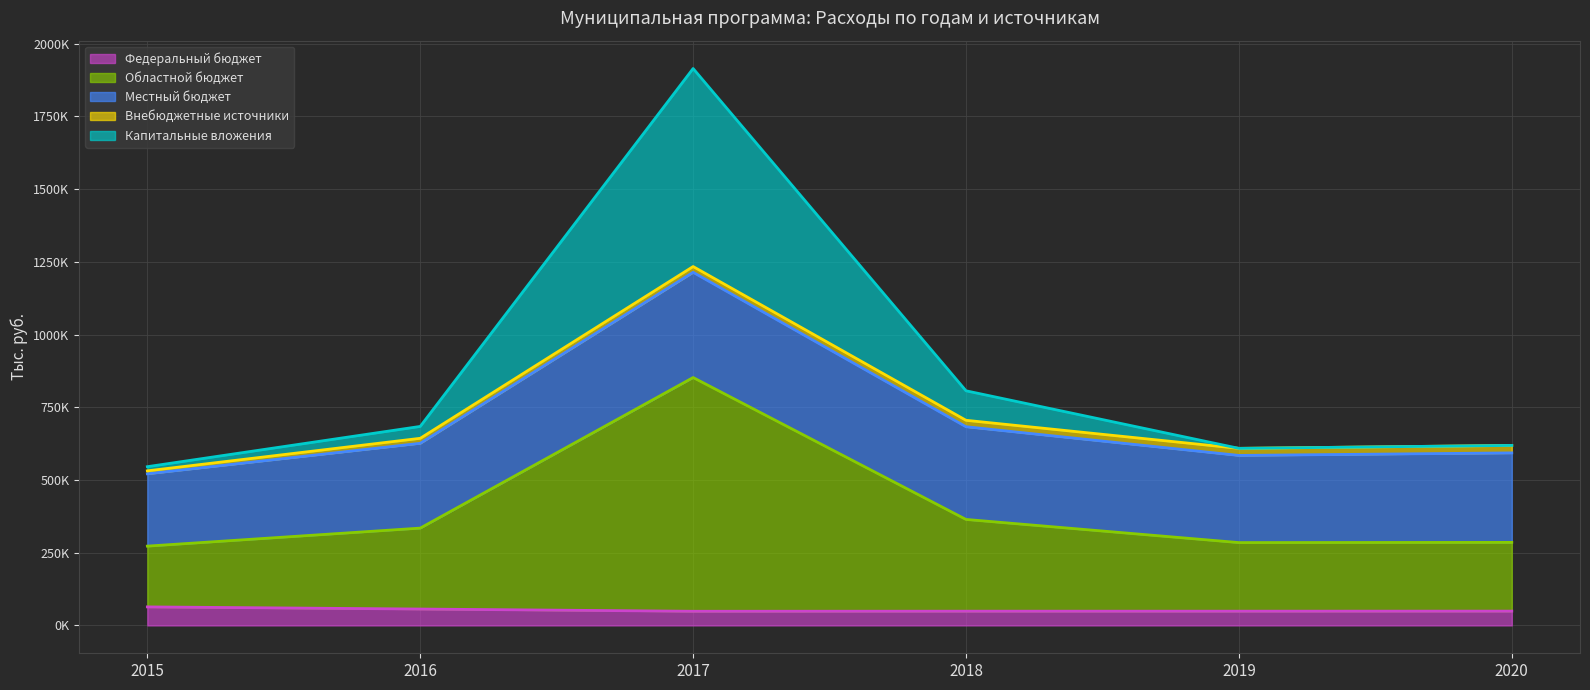

Where is the first local minimum for Капитальные вложения?

2019